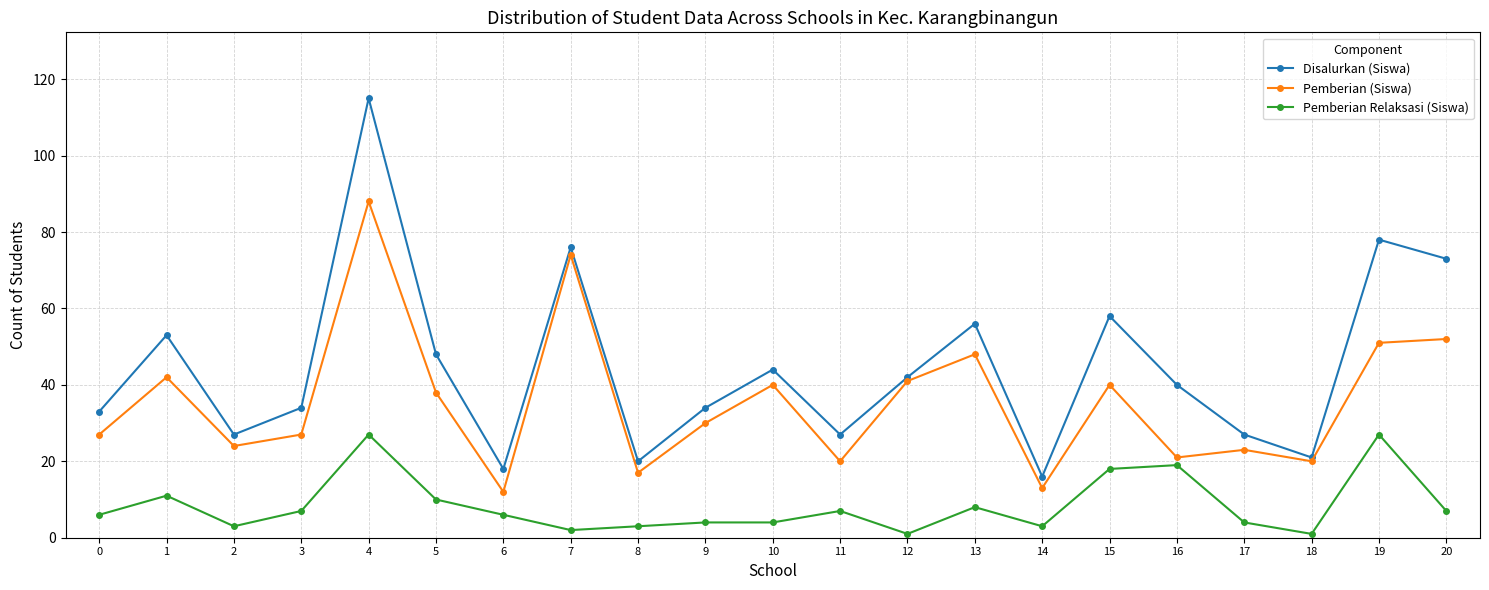

List the series in order of their peak value, highest first.

Disalurkan (Siswa), Pemberian (Siswa), Pemberian Relaksasi (Siswa)